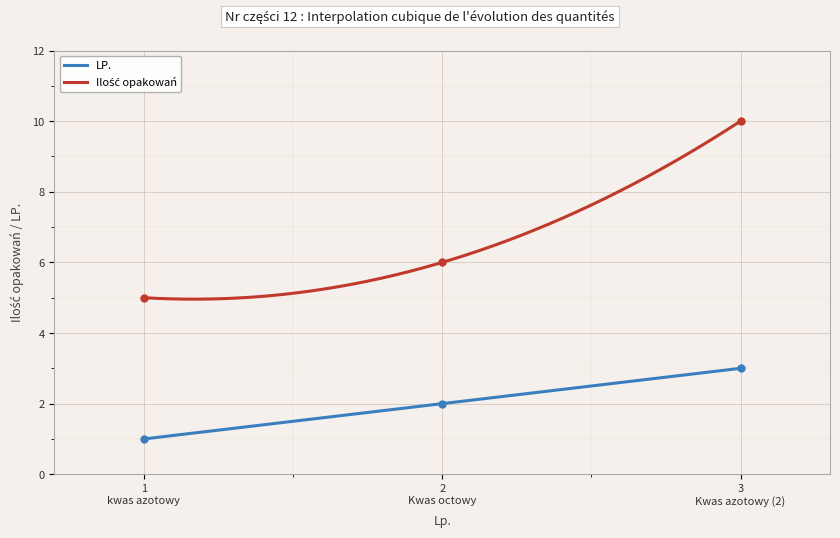

Which series reaches the maximum Y coordinate?

Ilość opakowań